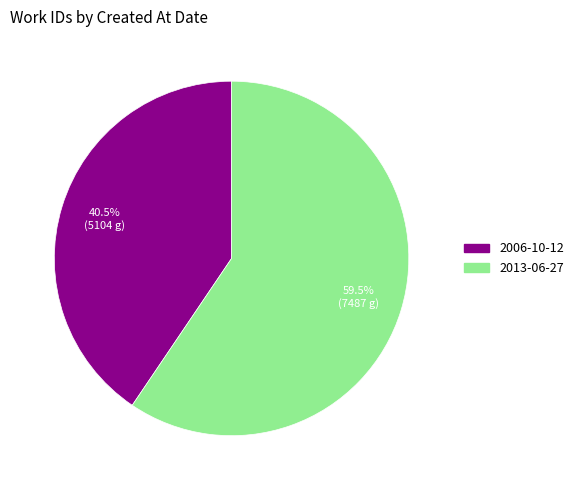

To the nearest percent, what is the difference between the 2013-06-27 and 2006-10-12 slice percentages?

19%